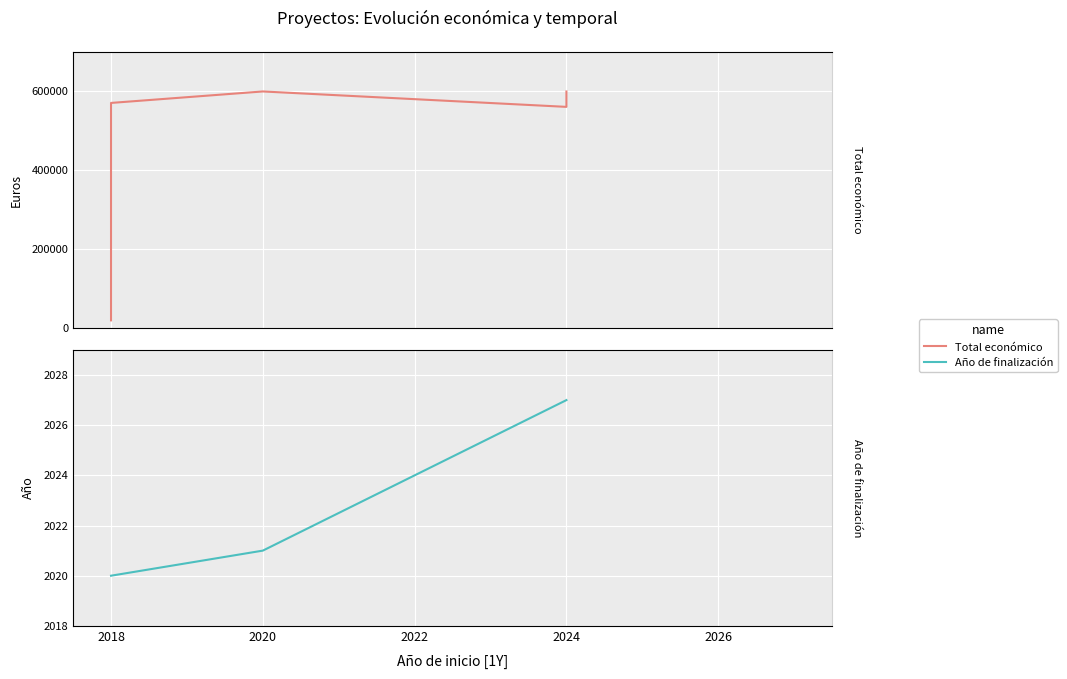

How many lines are shown in the chart?

2